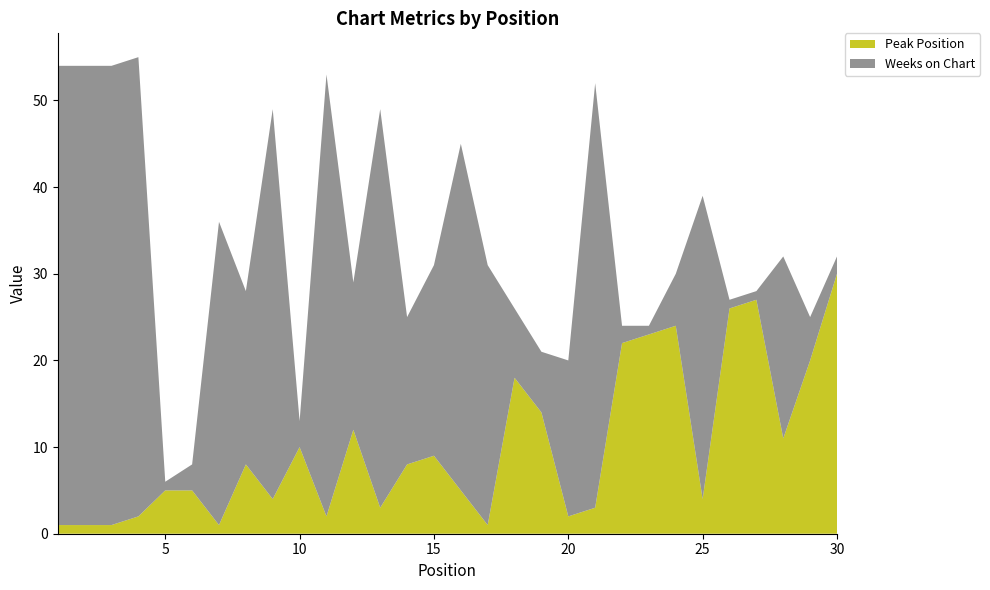

Reading right to left, list all the values displayed in this chart.

Peak Position: 30	20	11	27	26	4	24	23	22	3	2	14	18	1	5	9	8	3	12	2	10	4	8	1	5	5	2	1	1	1
Weeks on Chart: 2	5	21	1	1	35	6	1	2	49	18	7	8	30	40	22	17	46	17	51	3	45	20	35	3	1	53	53	53	53